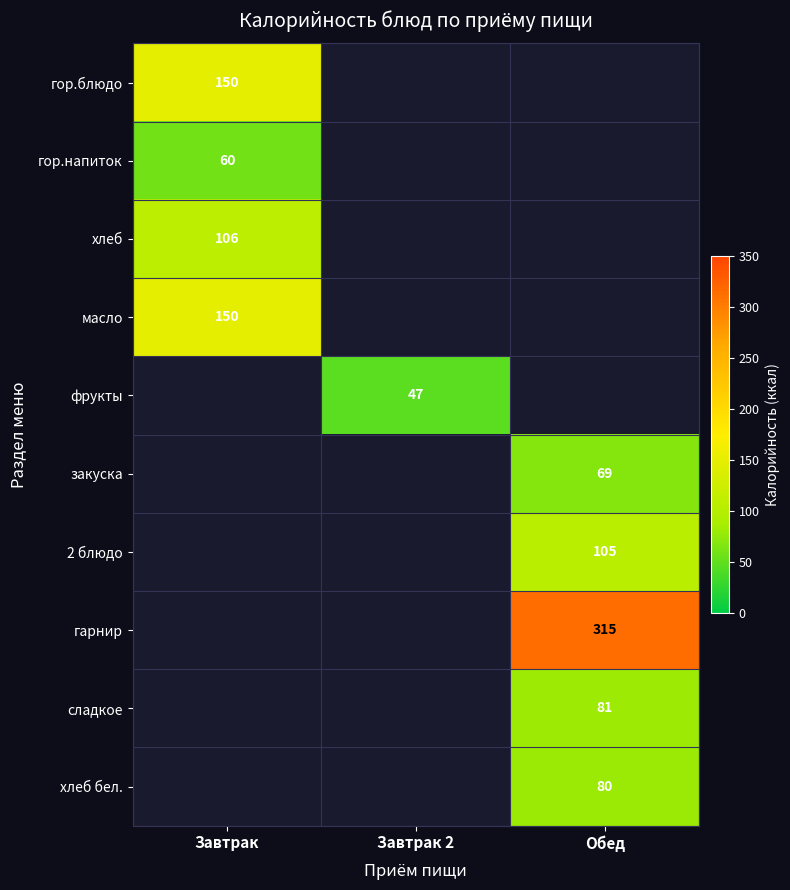

Is it true that хлеб equals 46 at Завтрак?

False